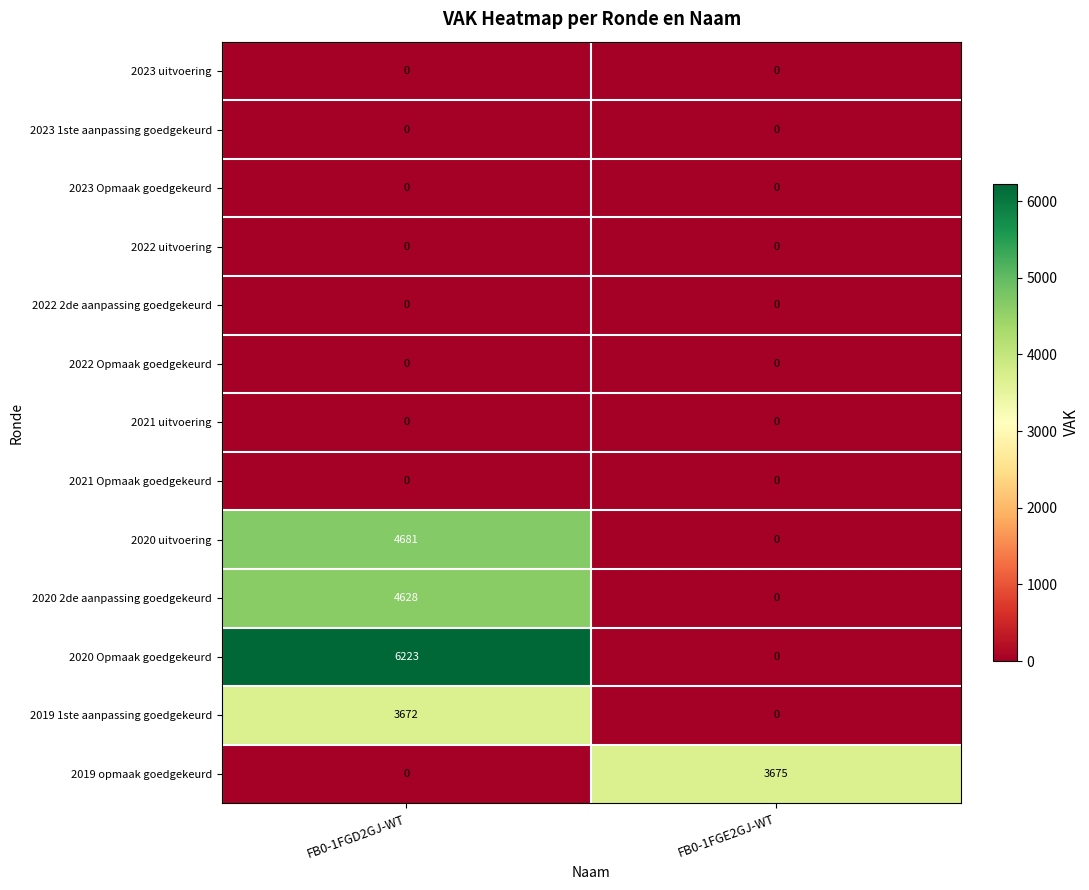

Reading right to left, extract all data points from this chart.

2023 uitvoering: 0	0
2023 1ste aanpassing goedgekeurd: 0	0
2023 Opmaak goedgekeurd: 0	0
2022 uitvoering: 0	0
2022 2de aanpassing goedgekeurd: 0	0
2022 Opmaak goedgekeurd: 0	0
2021 uitvoering: 0	0
2021 Opmaak goedgekeurd: 0	0
2020 uitvoering: 0	4681
2020 2de aanpassing goedgekeurd: 0	4628
2020 Opmaak goedgekeurd: 0	6223
2019 1ste aanpassing goedgekeurd: 0	3672
2019 opmaak goedgekeurd: 3675	0